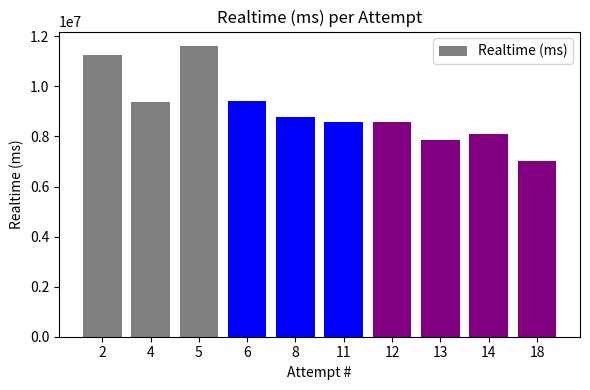

What is the ratio of the value at 12 to the value at 18?

1.2